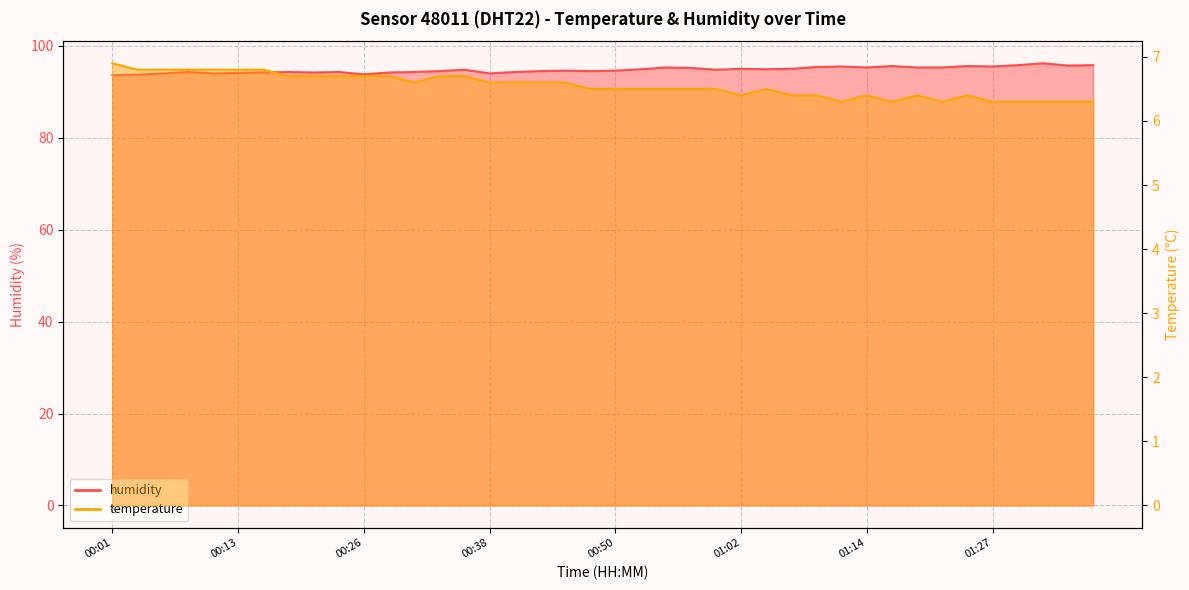

Where is the first local maximum for humidity?

00:08